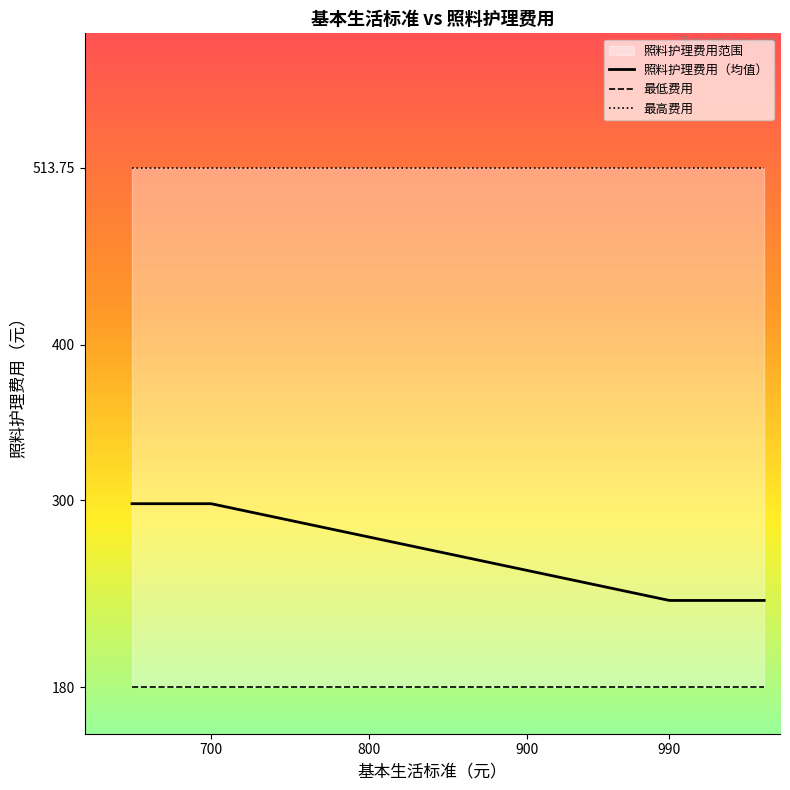

What is the difference between the second highest and minimum values?

333.8